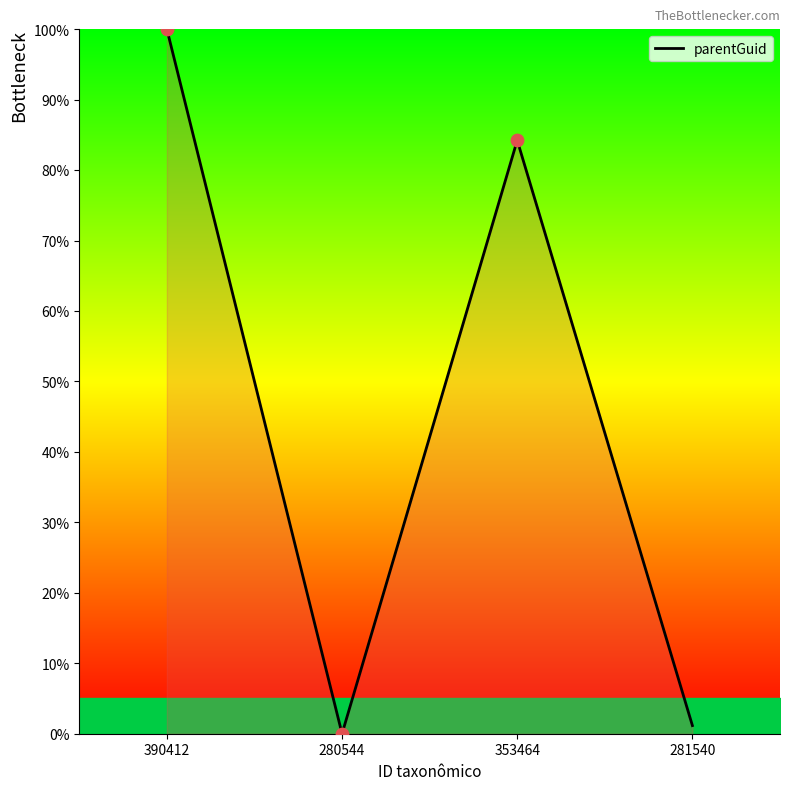

Which has a higher value, 281540 or 390412?

390412